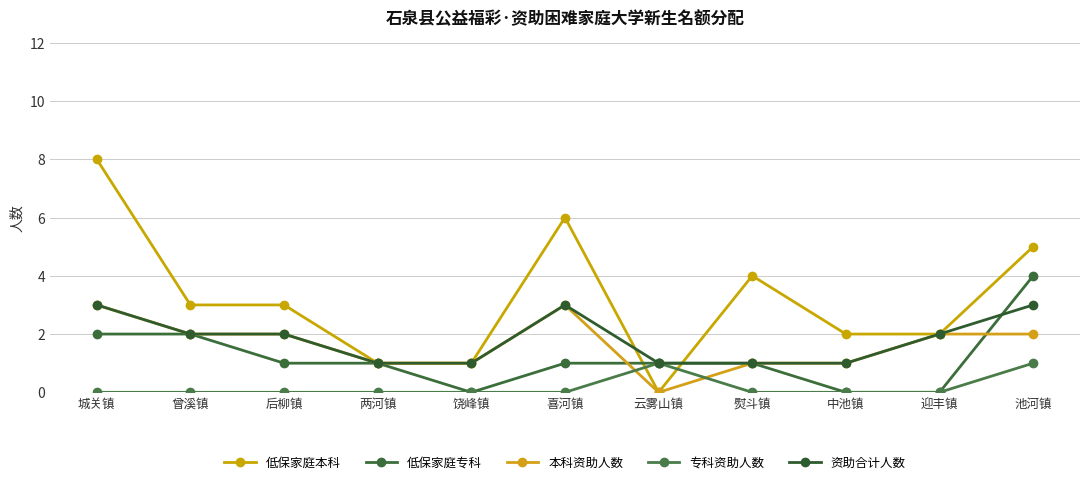

Between which two adjacent categories do 专科资助人数 and 低保家庭本科 first intersect?

喜河镇 and 云雾山镇